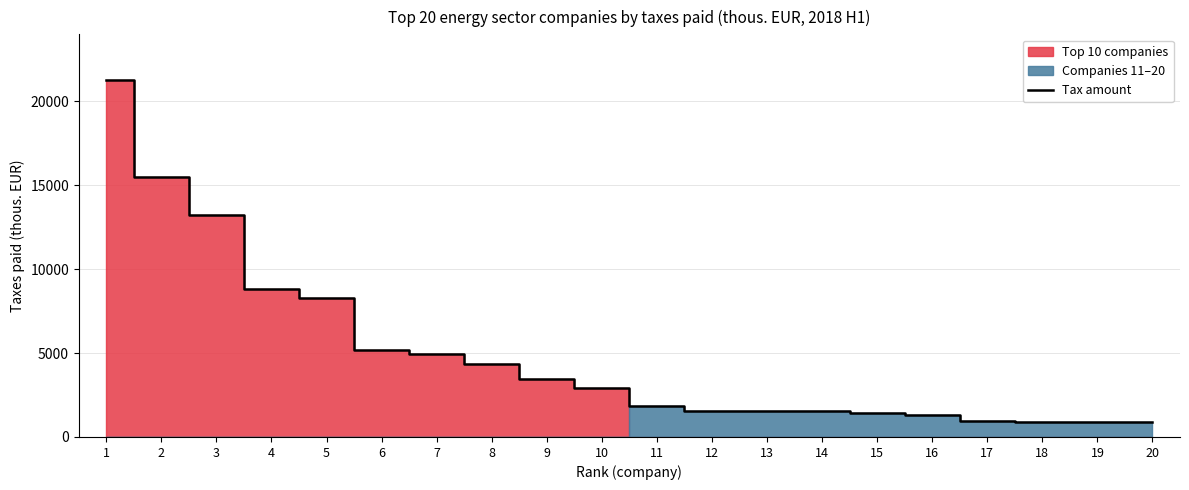

The chart shows a value of 956 at 17. True or false?

True